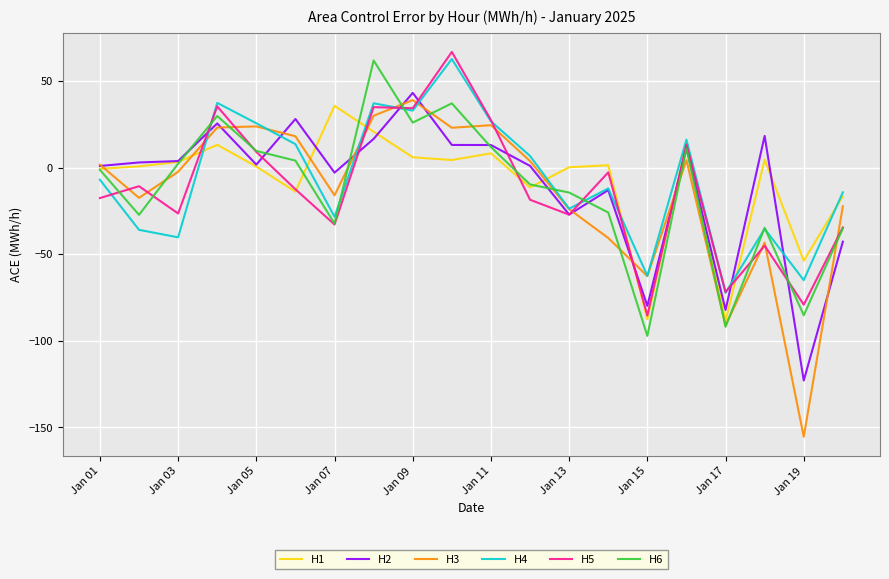

Is this an area chart (filled region under the line)?

No